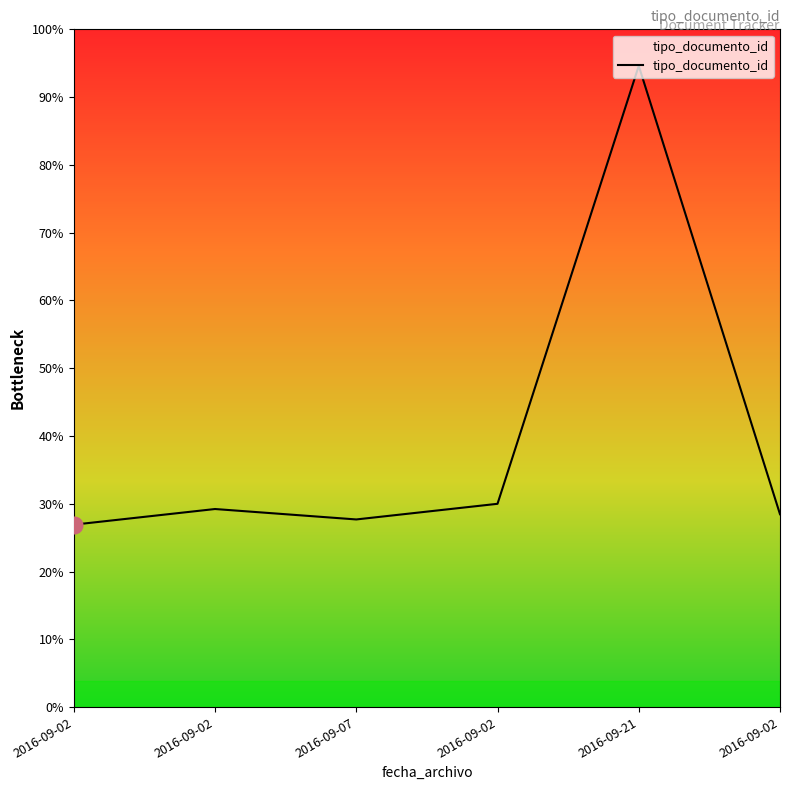

Between 2016-09-02 and 2016-09-02, which is larger?

2016-09-02